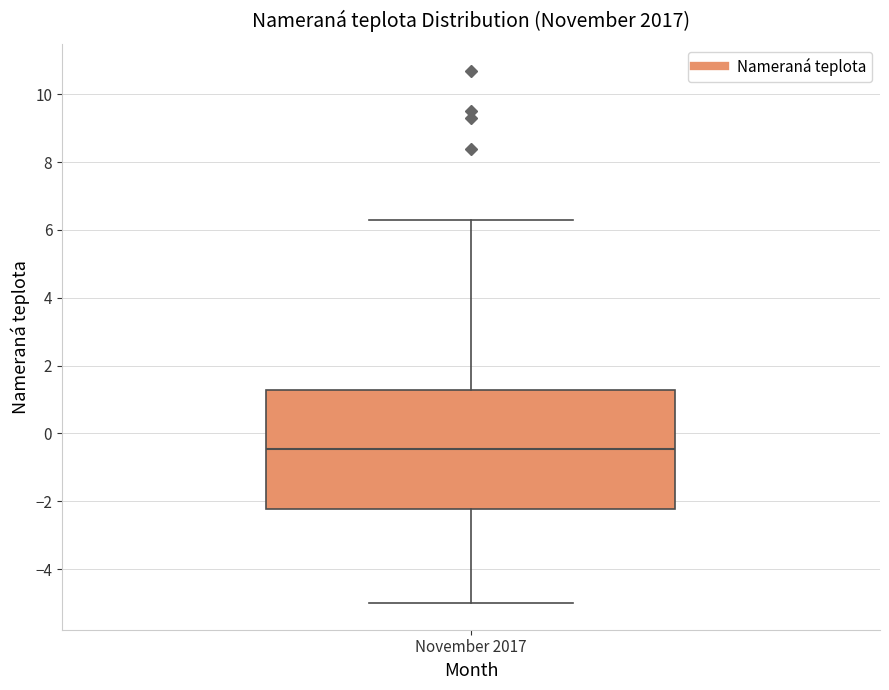

Transcribe this box plot: give where the median line is, the range the box spans, and where the two whiskers end, as read against the y-axis. The values are not printed on the chart, so give them approximately, as read against the axis.

median -0.4, box -2.2 to 1.2, whiskers -5.0 to 6.4